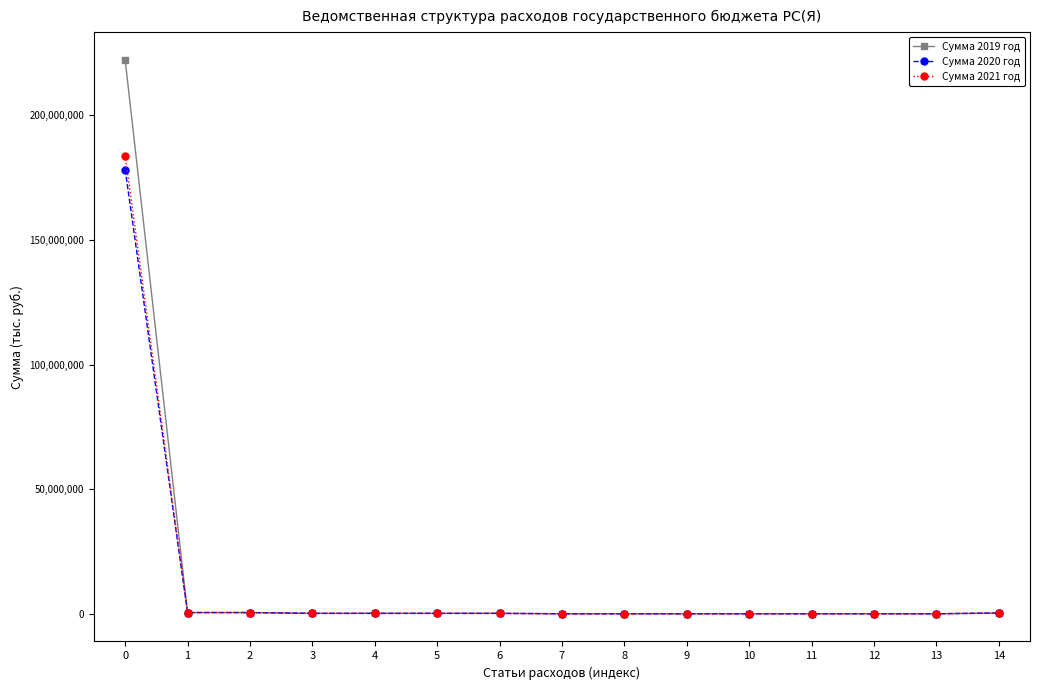

The value of Сумма 2019 год at 3 is 161891. True or false?

True